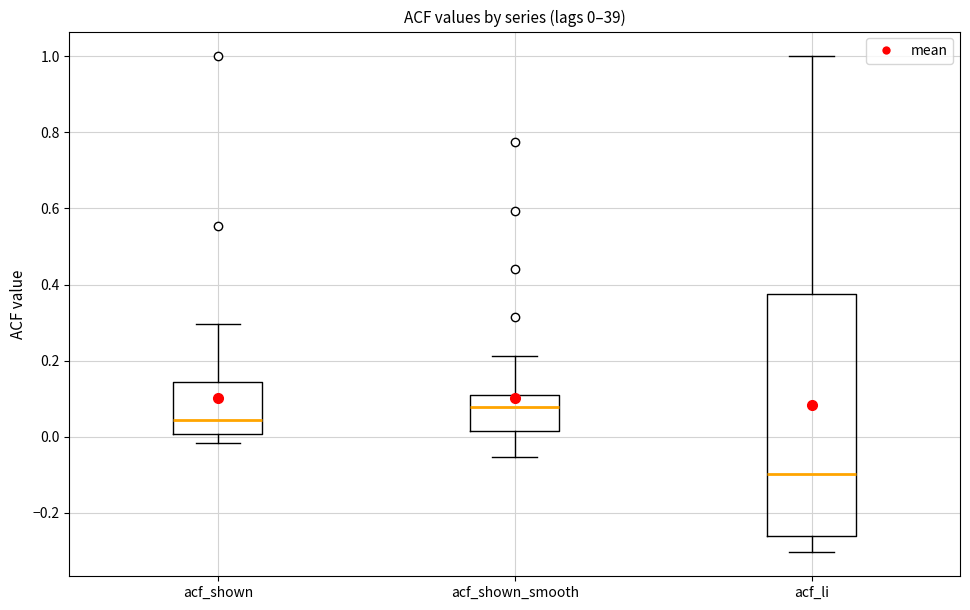

Which box has the lowest median line?

acf_li